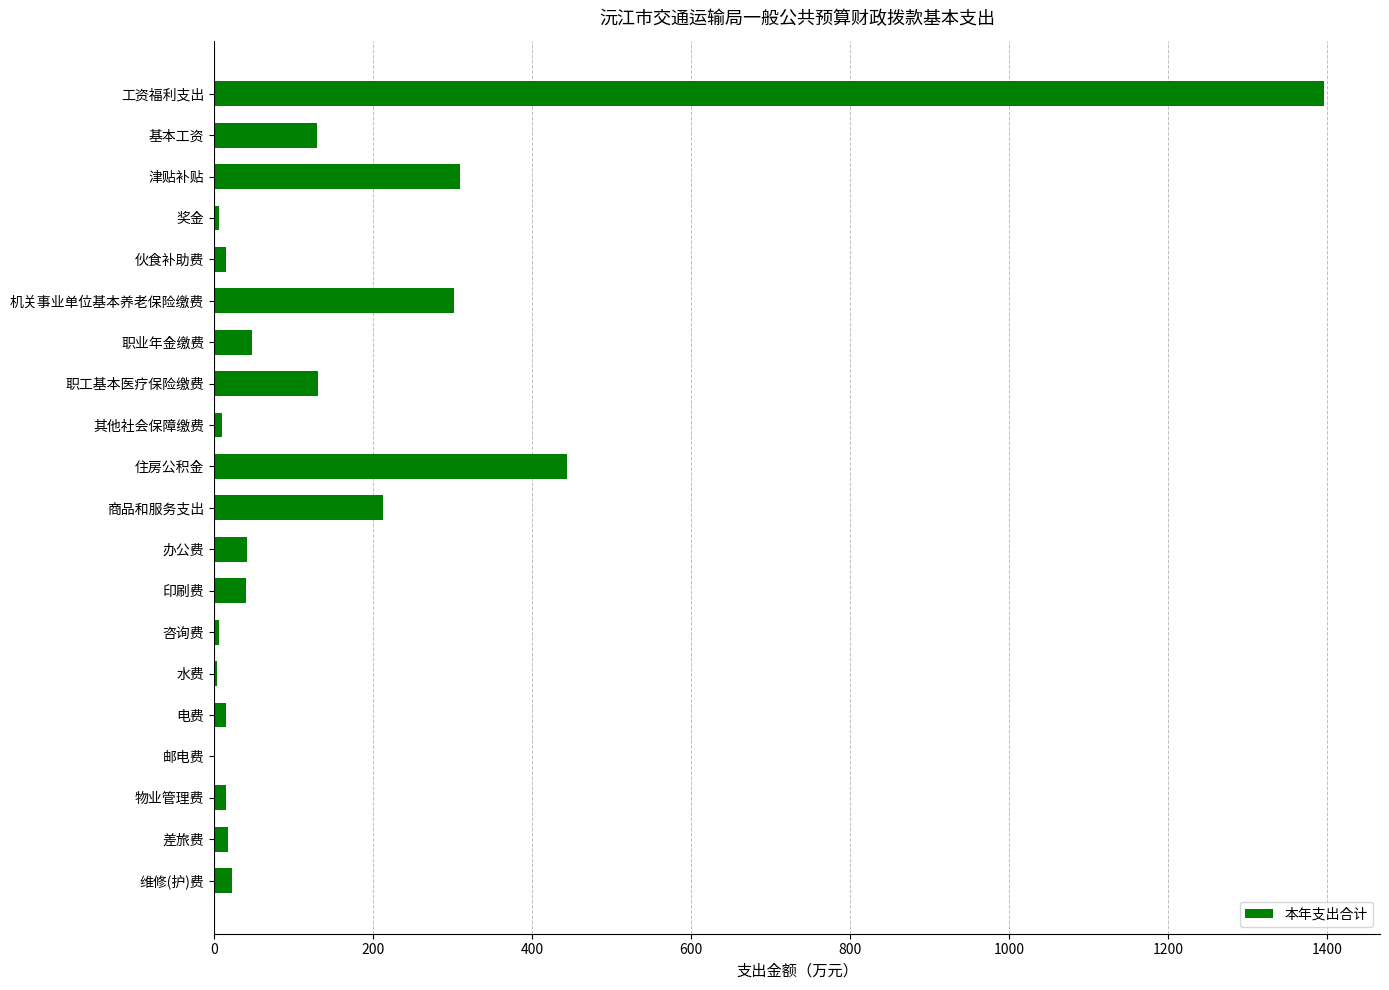

How many series are shown in this chart?

1